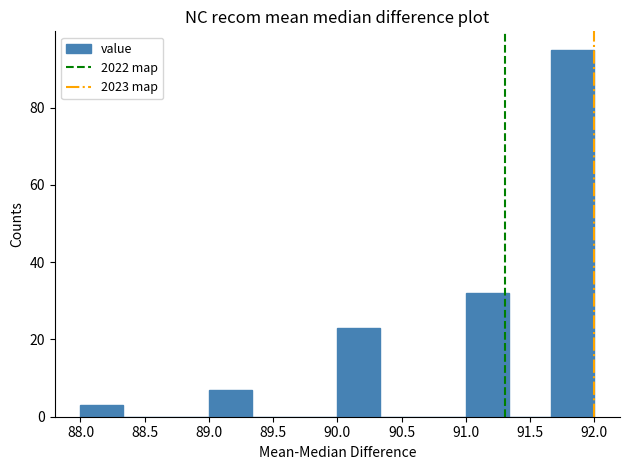

Reading left to right, list every bar in this chart as the range it spans on the x-axis followed by its height. Neither the bar edges nor the heights are printed on the chart, so give them approximately, as read against the axes.

88.00 to 88.35: 4
88.35 to 88.65: 0
88.65 to 89.00: 0
89.00 to 89.35: 8
89.35 to 89.65: 0
89.65 to 90.00: 0
90.00 to 90.35: 24
90.35 to 90.65: 0
90.65 to 91.00: 0
91.00 to 91.35: 32
91.35 to 91.65: 0
91.65 to 92.00: 96